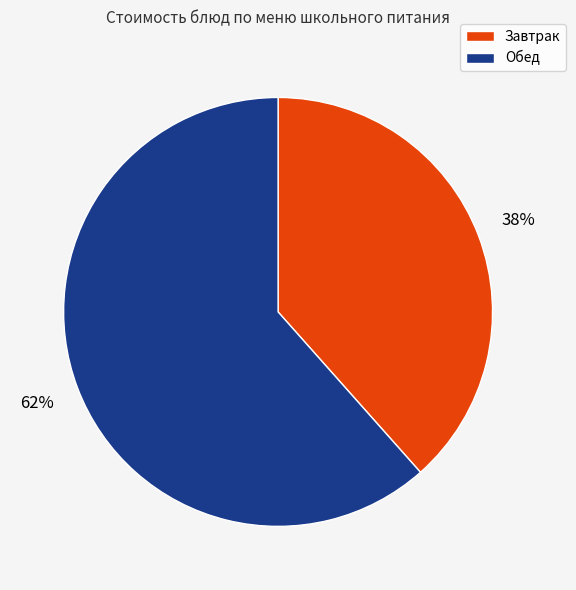

Which slice is the smallest?

Завтрак